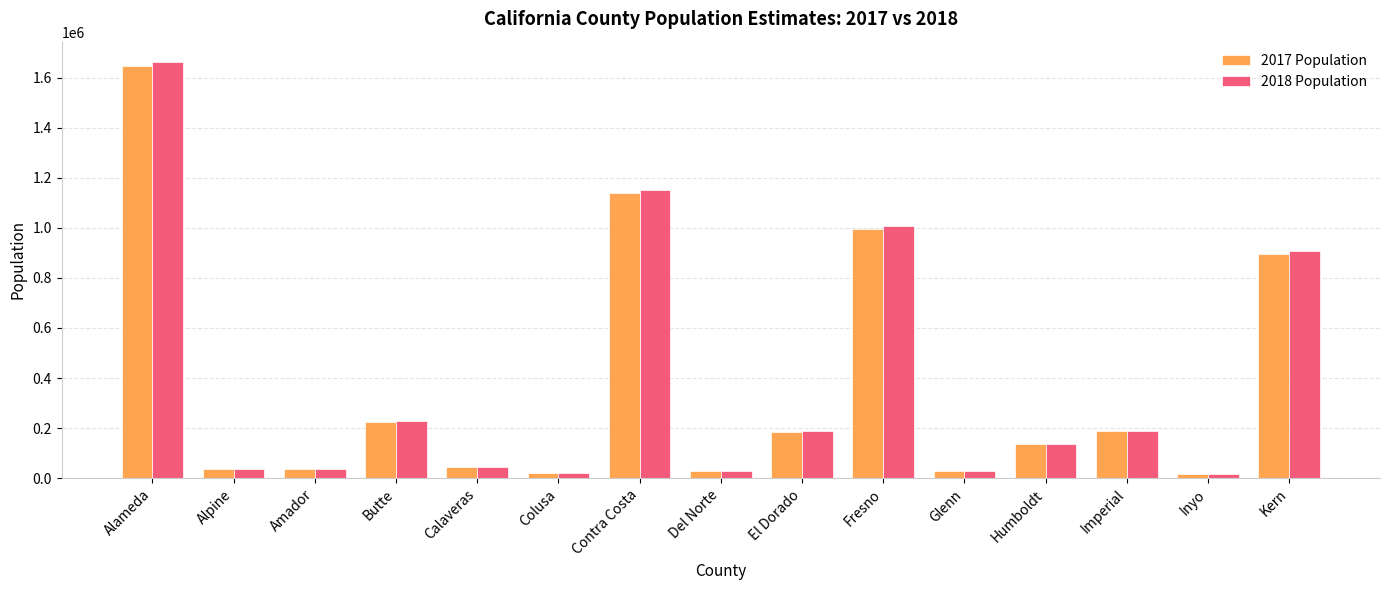

What value does the 2018 Population series have at Imperial?

190624